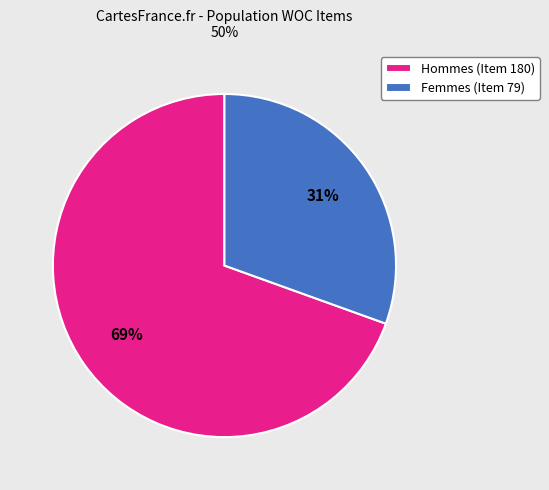

True or false: Hommes (Item 180) accounts for 69% of the total.

True